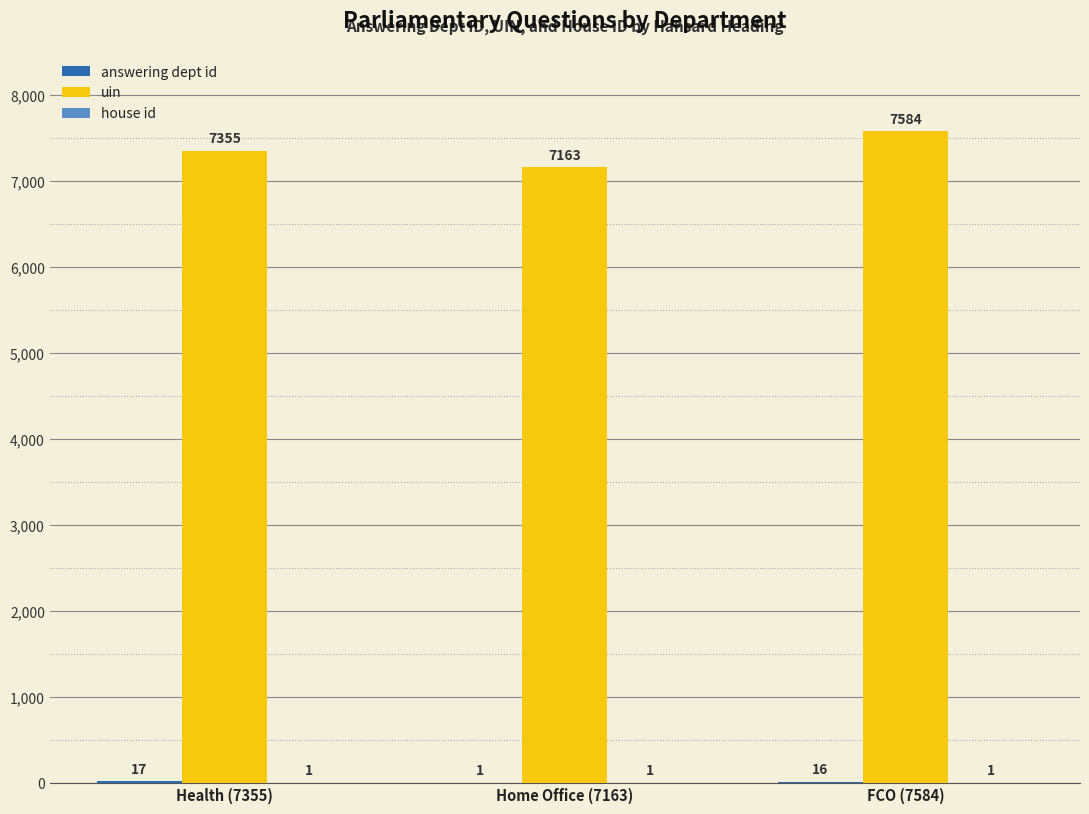

Is it true that uin equals 7163 at Home Office (7163)?

True